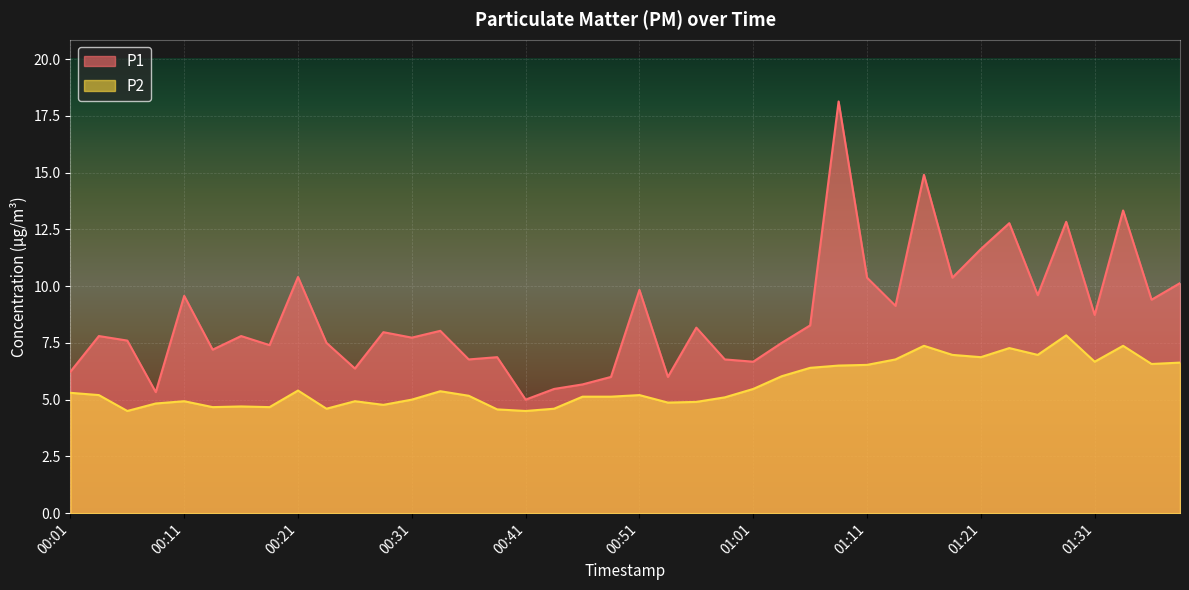

The value of P2 at 00:43 is 4.6. True or false?

True